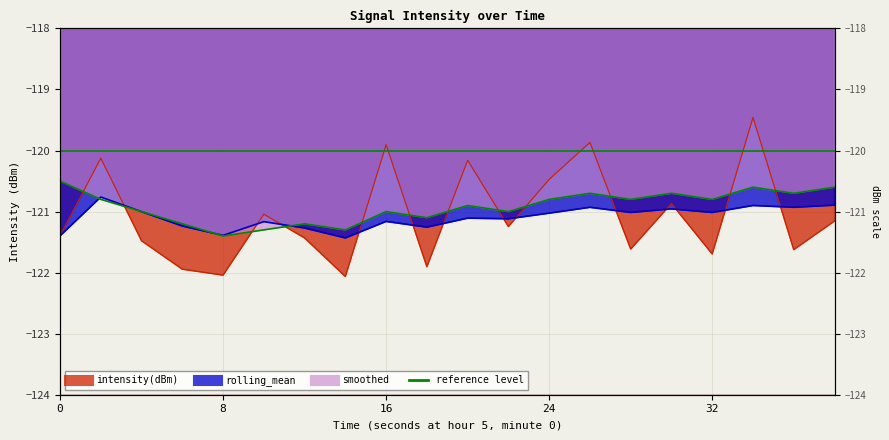

Does the chart display data point markers on the line(s)?

No